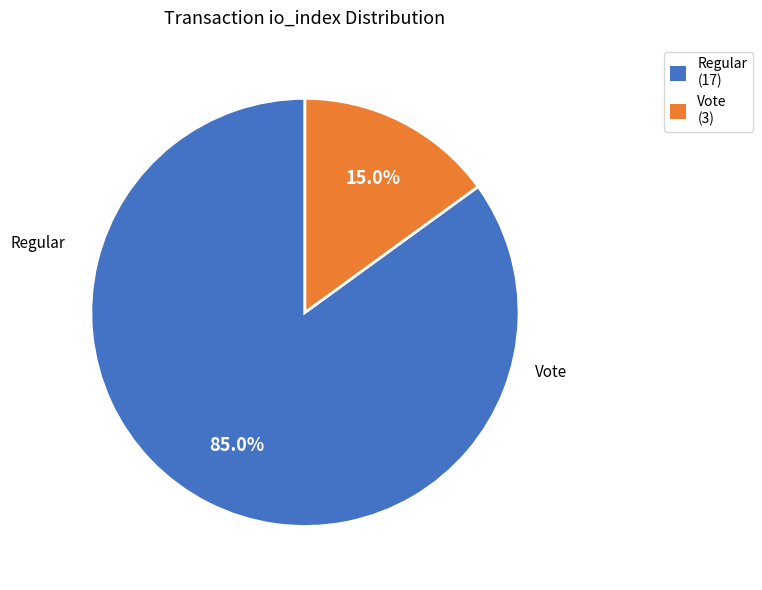

Rank the categories by value from highest to lowest.

Regular (17), Vote (3)